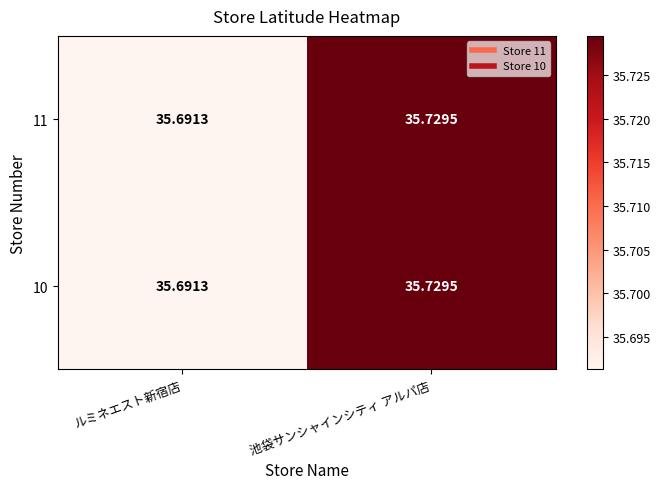

At which category is the sum across all series the highest?

池袋サンシャインシティ アルパ店